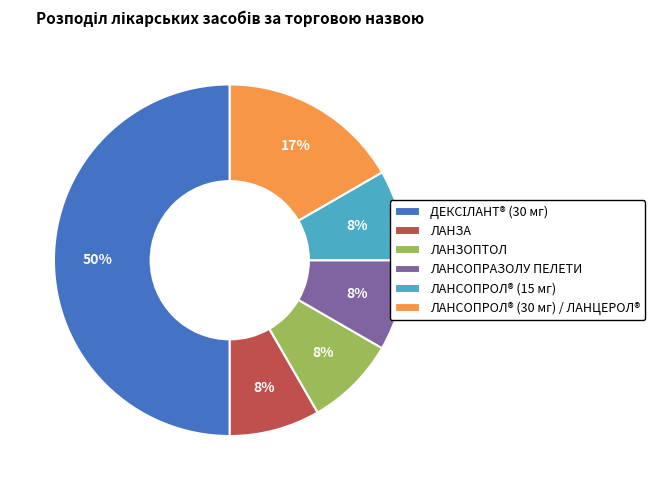

The ЛАНСОПРОЛ® (15 мг) slice represents 1% of the pie. True or false?

False